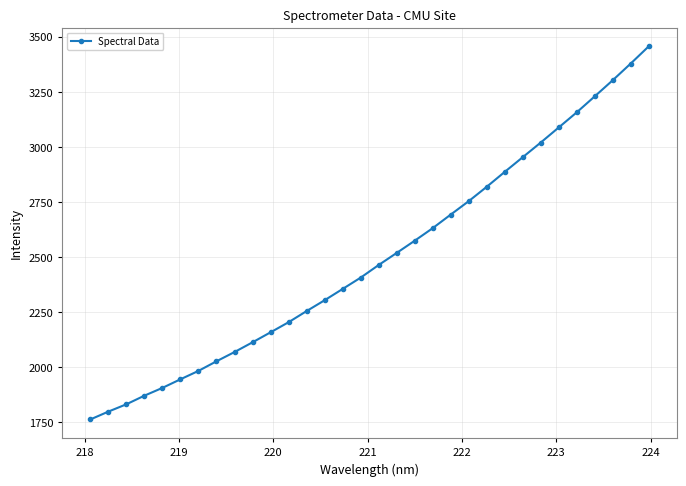

What is the value of the 9th point from the left?

2068.1